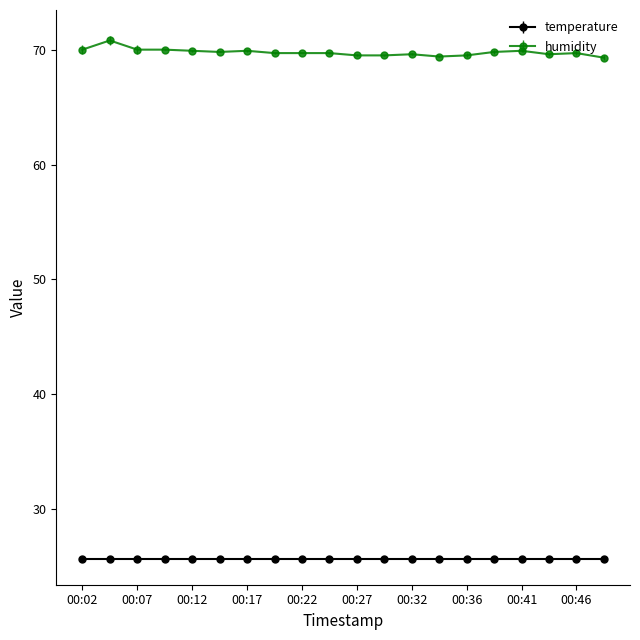

Which series has the largest range (max minus min)?

humidity